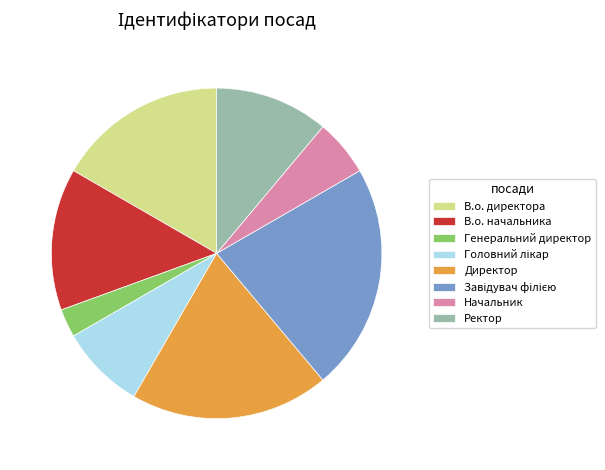

Is there any slice that represents more than half of the pie?

No